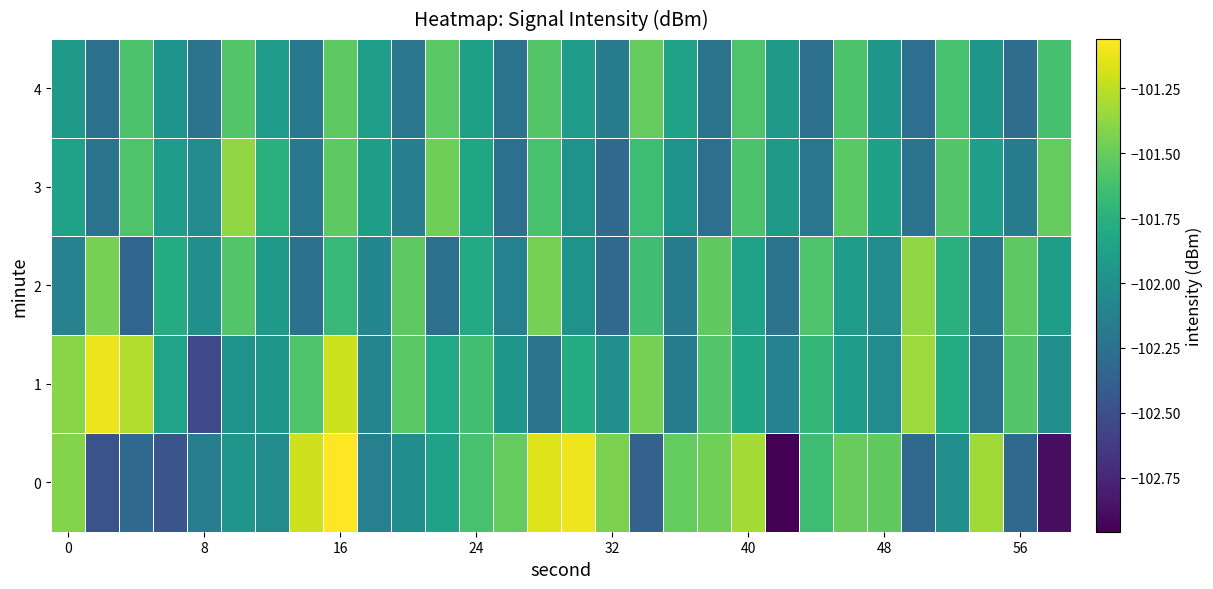

How many distinct data groups are displayed?

5